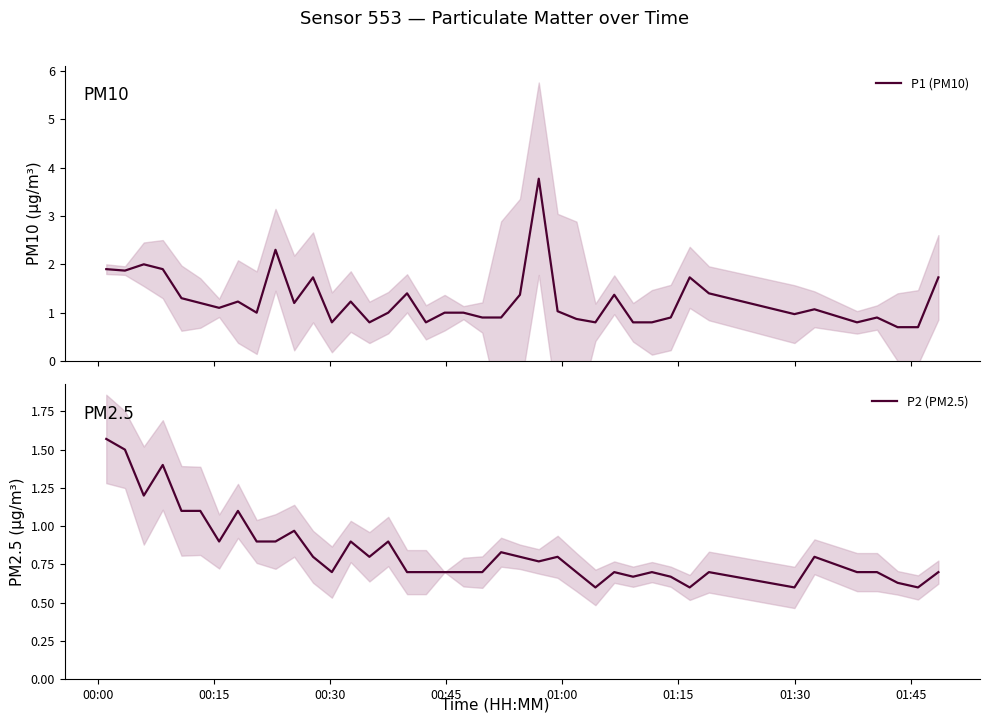

What is the maximum value for P1 (PM10)?

3.8